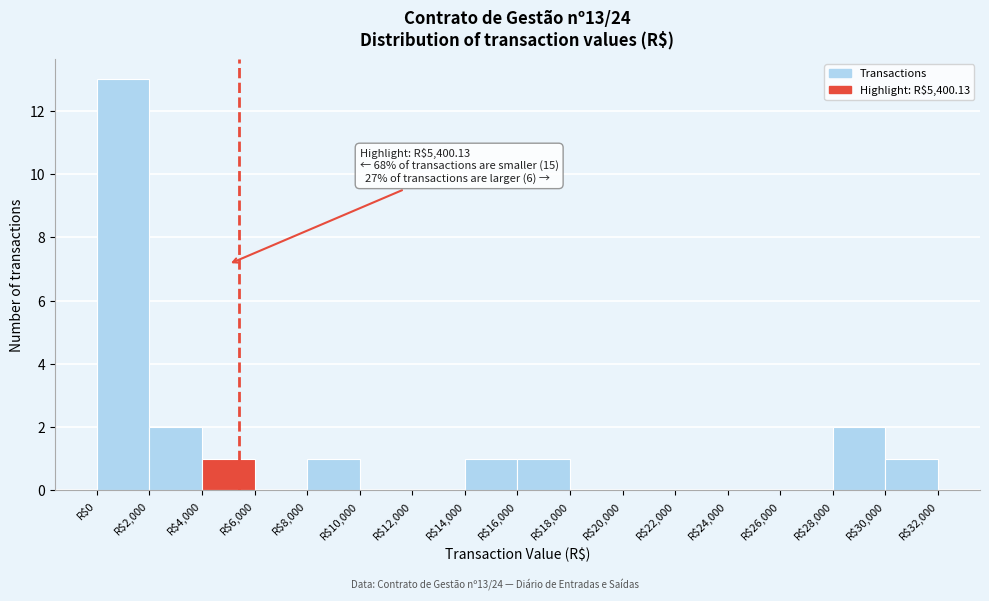

Which range on the x-axis has the tallest bar?

0 to 2000